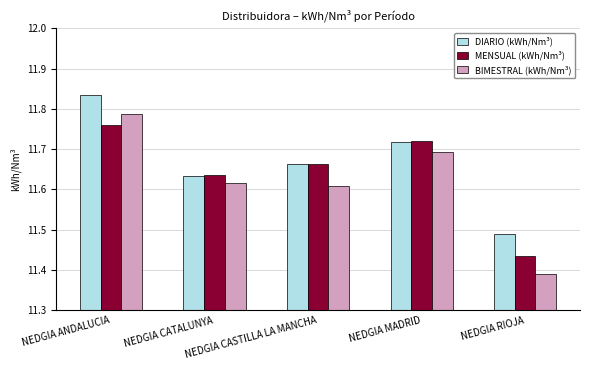

Count the number of data series in this chart.

3